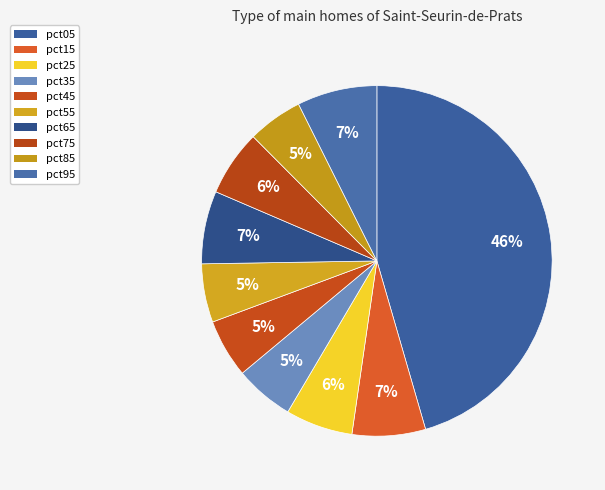

How many slices are in this pie chart?

10